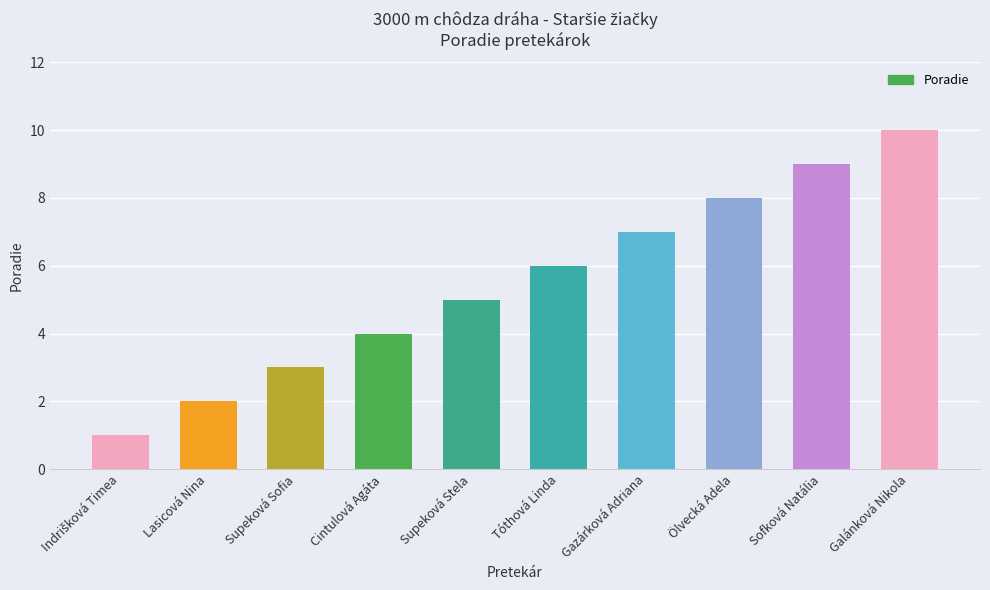

What is the difference between the values at Tóthová Linda and Galánková Nikola?

4